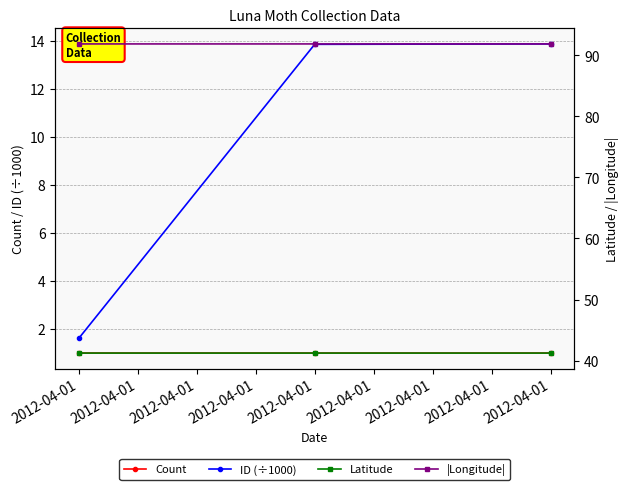

Rank the categories by Latitude value from highest to lowest.

2012-04-01, 2012-04-01, 2012-04-01